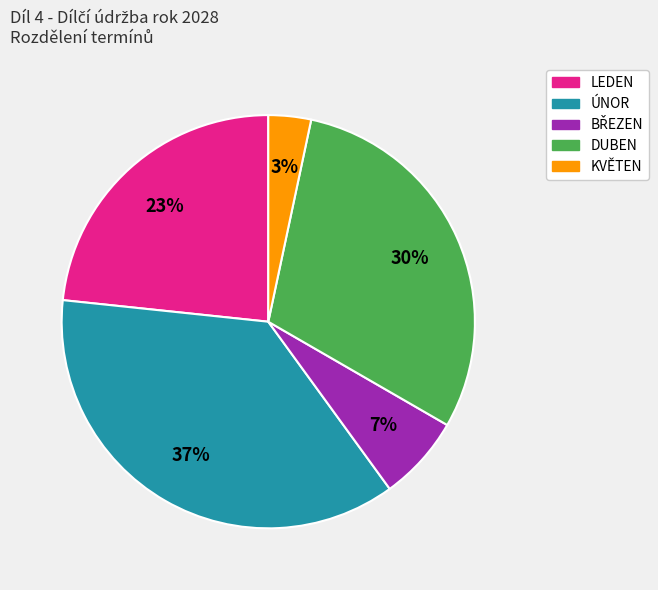

Which slice is the smallest?

KVĚTEN